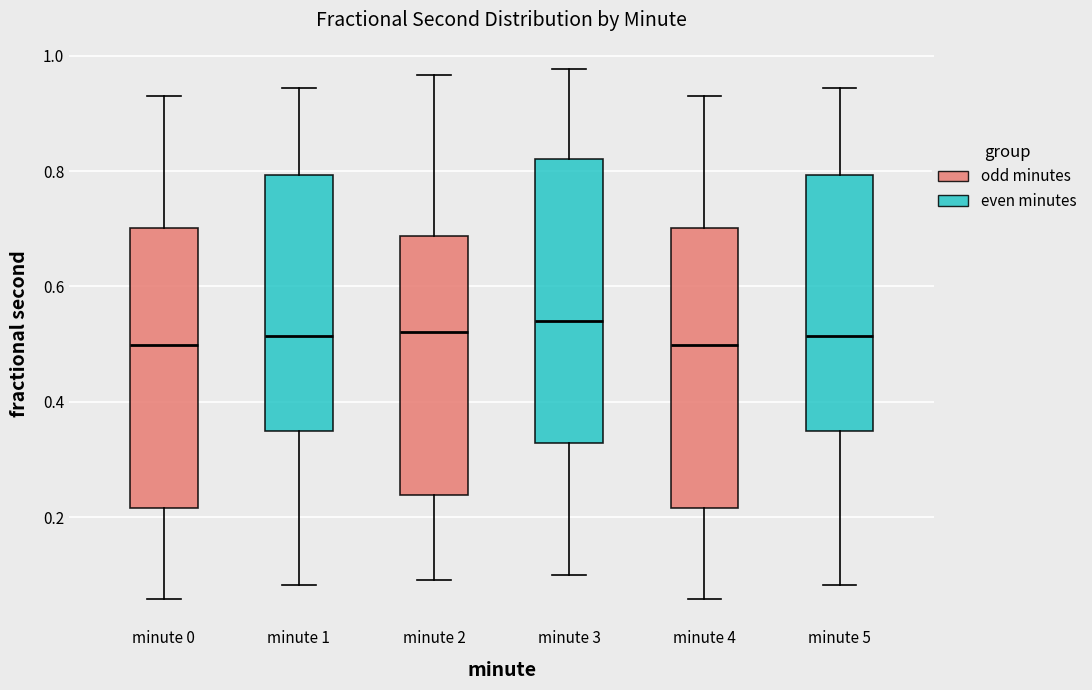

Where does the upper whisker of the box for minute 4 end on the y-axis? The values are not printed on the chart, so give them approximately, as read against the axis.

0.94